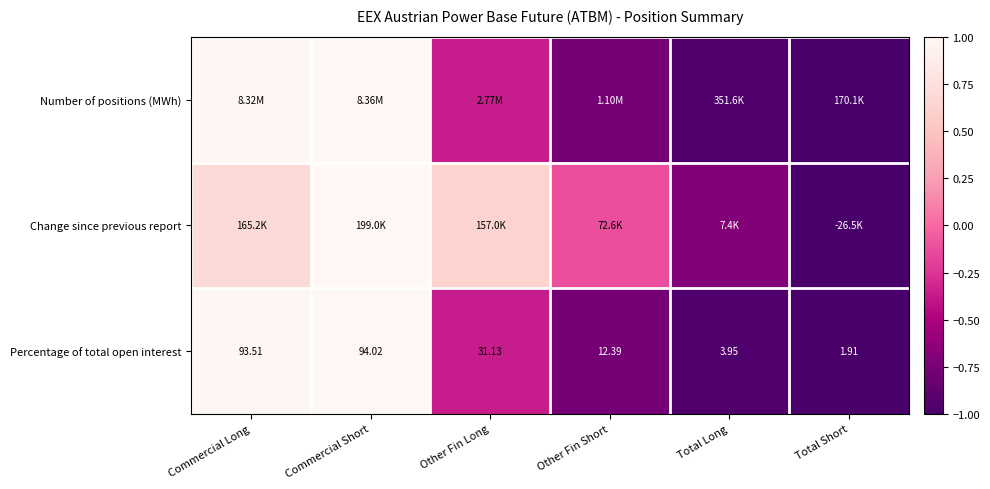

Rank the categories by Percentage of total open interest value from lowest to highest.

Total Short, Total Long, Other Fin Short, Other Fin Long, Commercial Long, Commercial Short